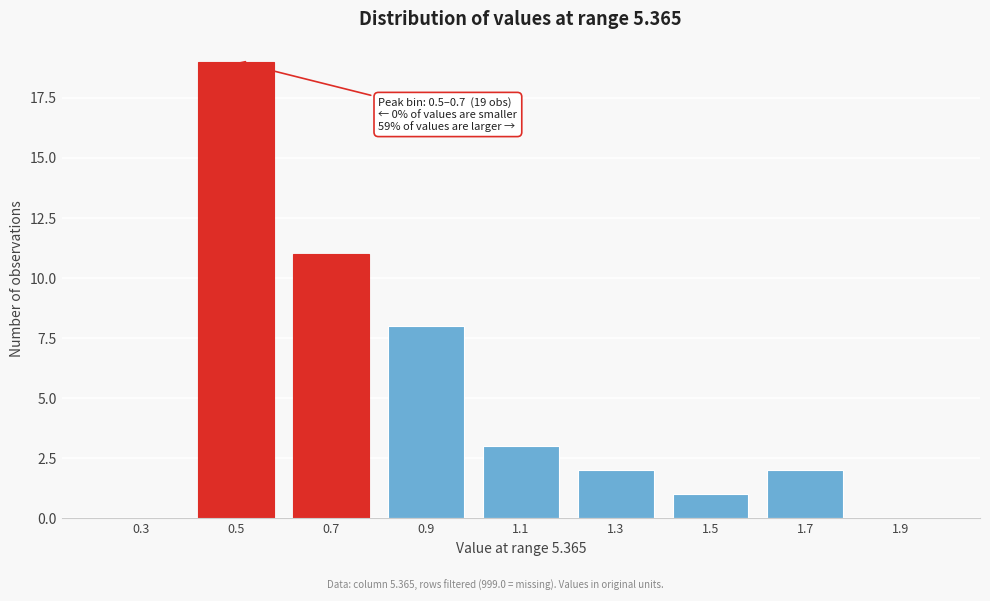

Reading right to left, list all the values displayed in this chart.

1.9=0	1.7=2	1.5=1	1.3=2	1.1=3	0.9=8	0.7=11	0.5=19	0.3=0